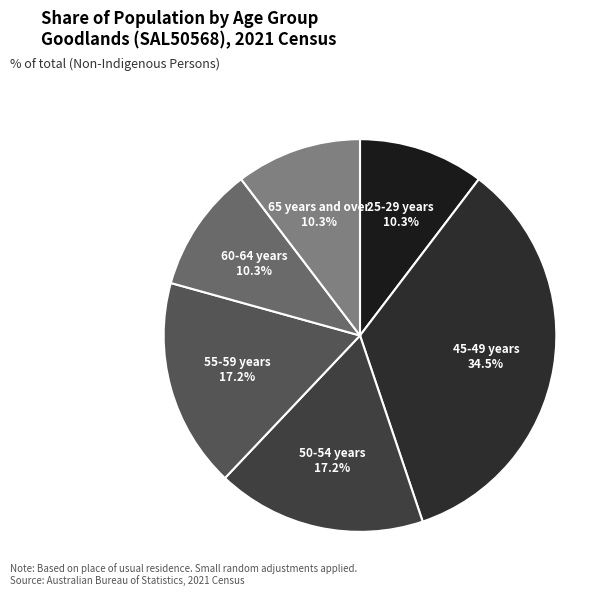

Between 45-49 years and 55-59 years, which is larger?

45-49 years